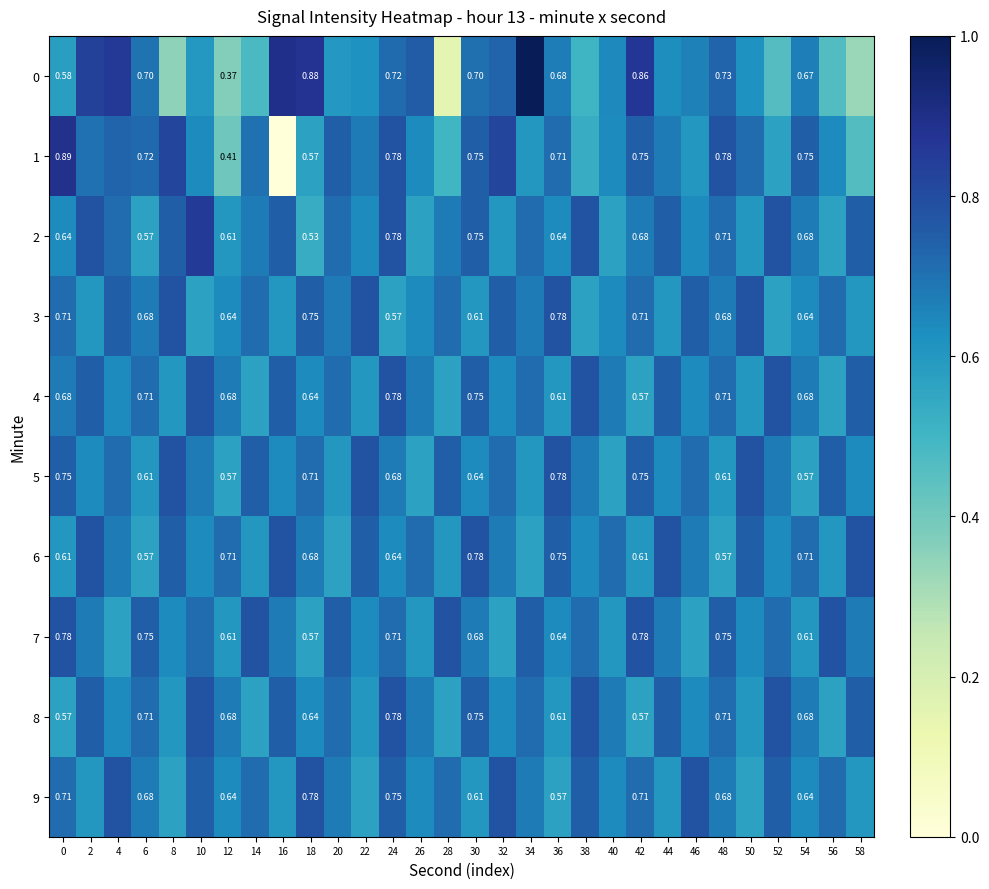

What is the sum of the 2 values at 40 and 8?

1.3